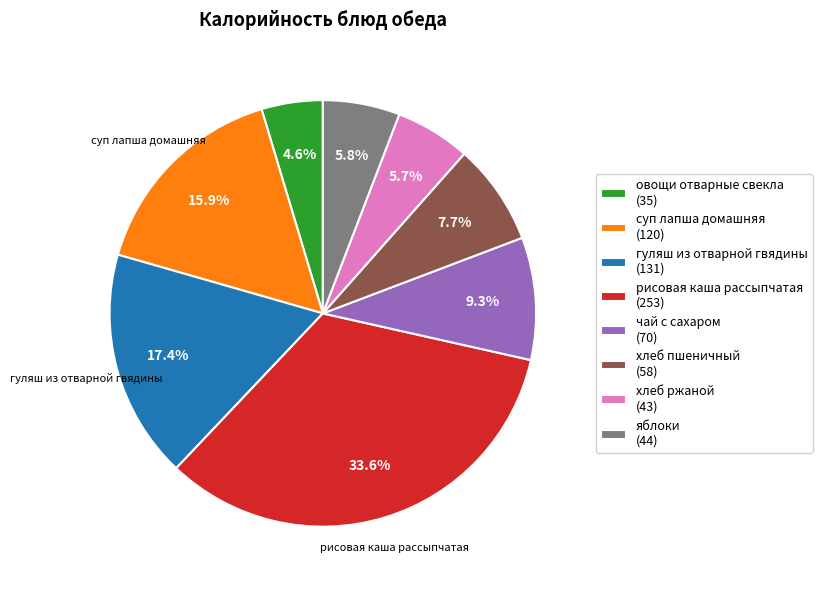

Is хлеб пшеничный the majority of the pie?

No